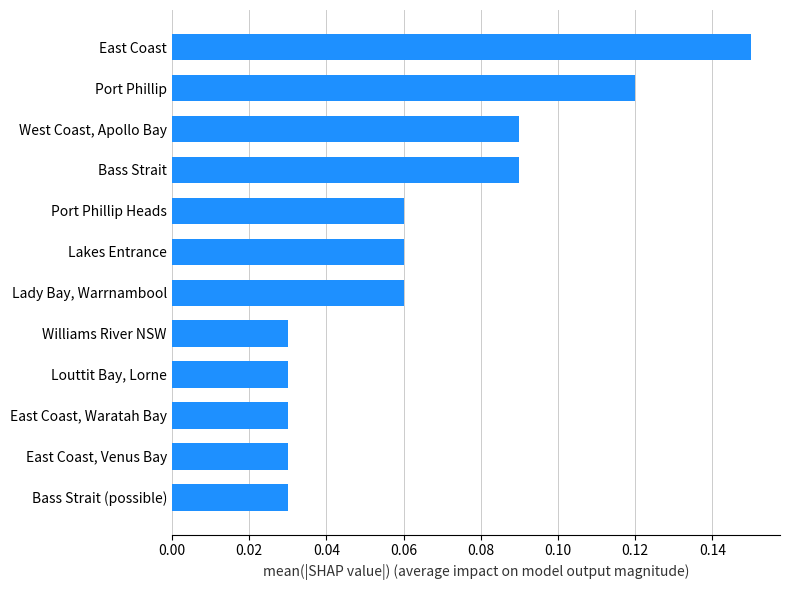

What is the sum of all values?

0.8